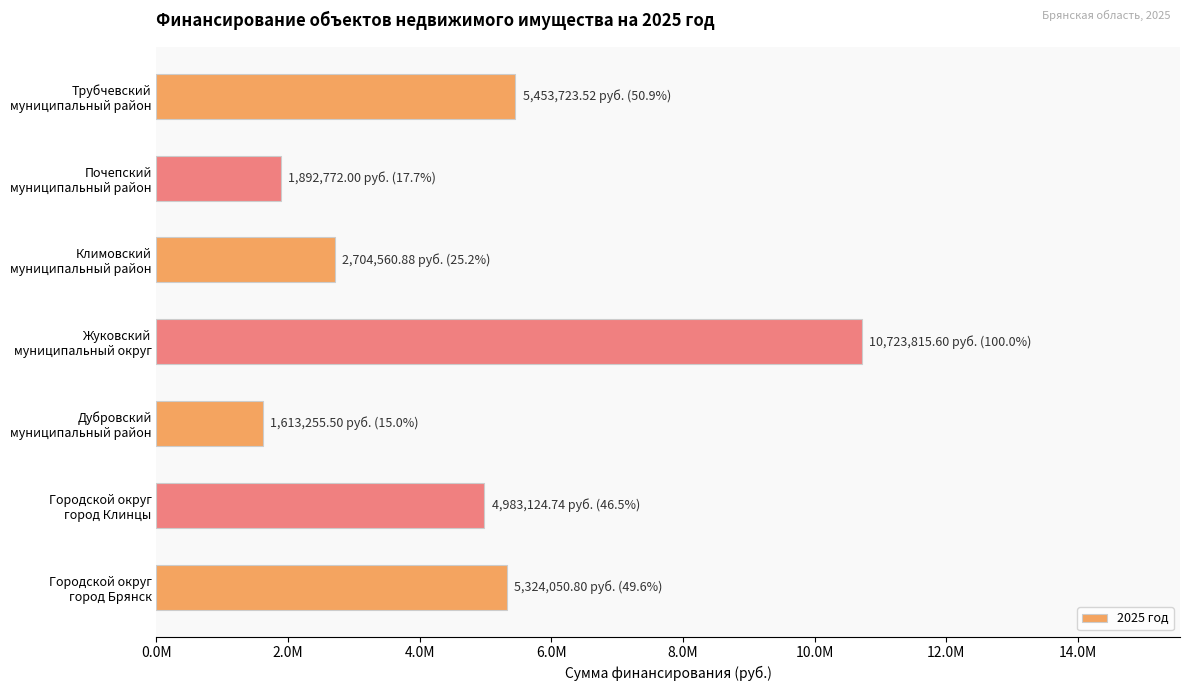

Does the chart contain any negative values?

No